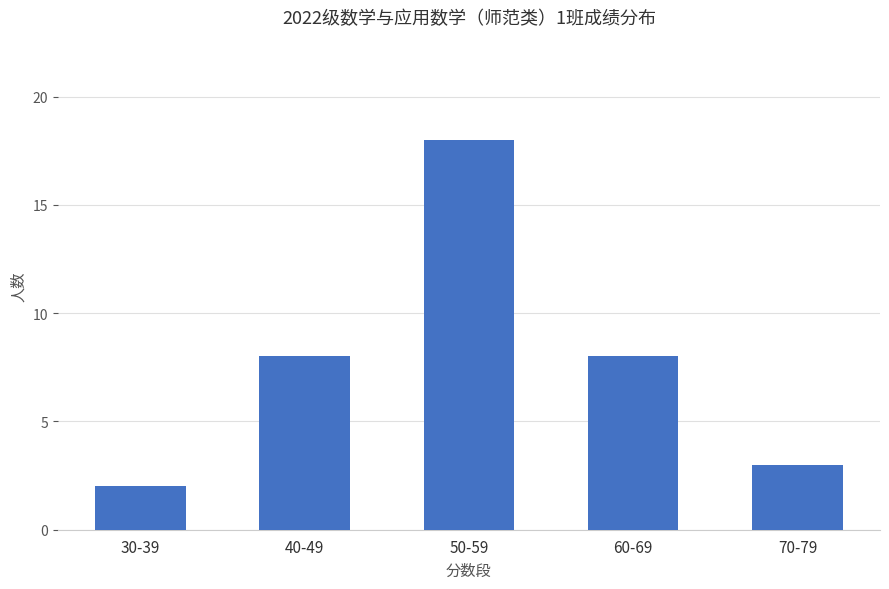

At which category does the chart reach its peak across all series?

50-59